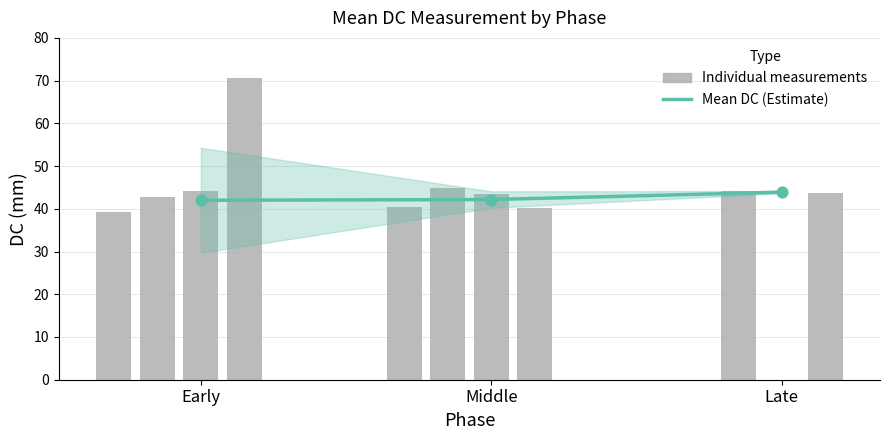

Approximately how many times larger is the value at Middle compared to Early?

1.0